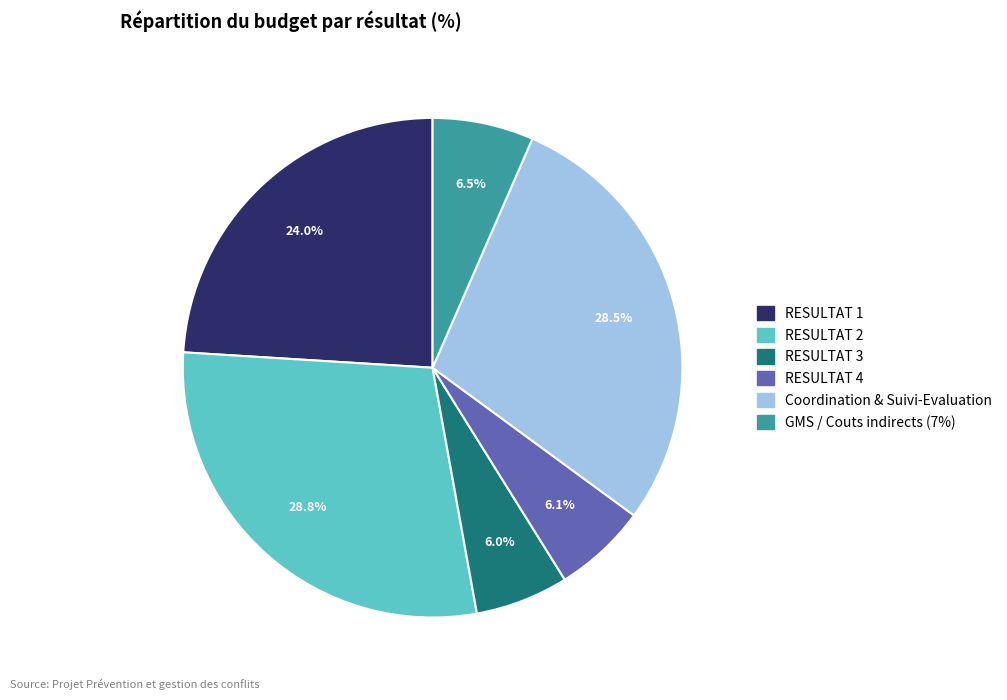

How many segments does this pie chart have?

6